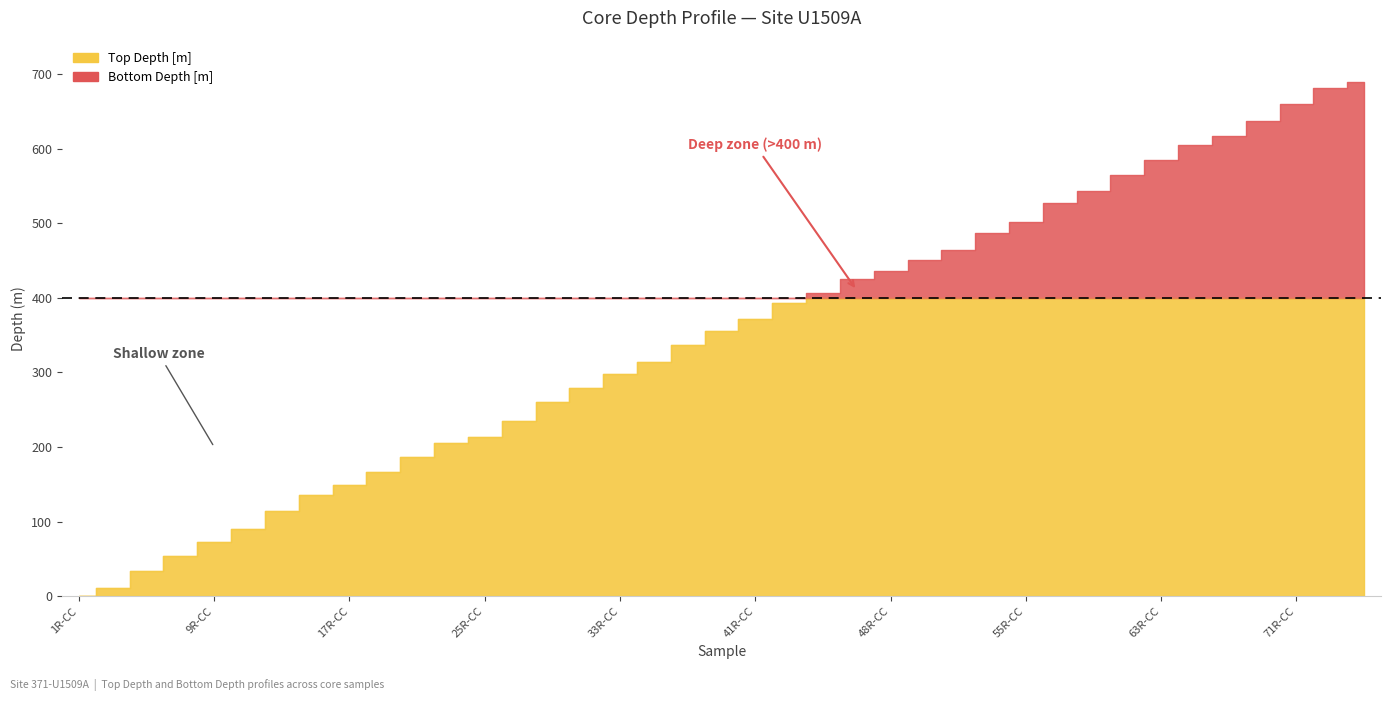

At which label is Top Depth [m] closest to 344?

37R-CC